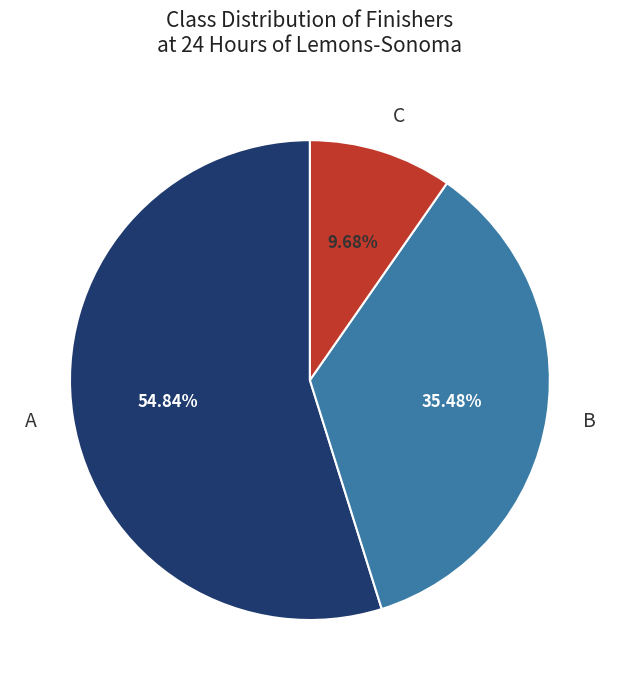

Which category has the biggest portion of the pie?

A